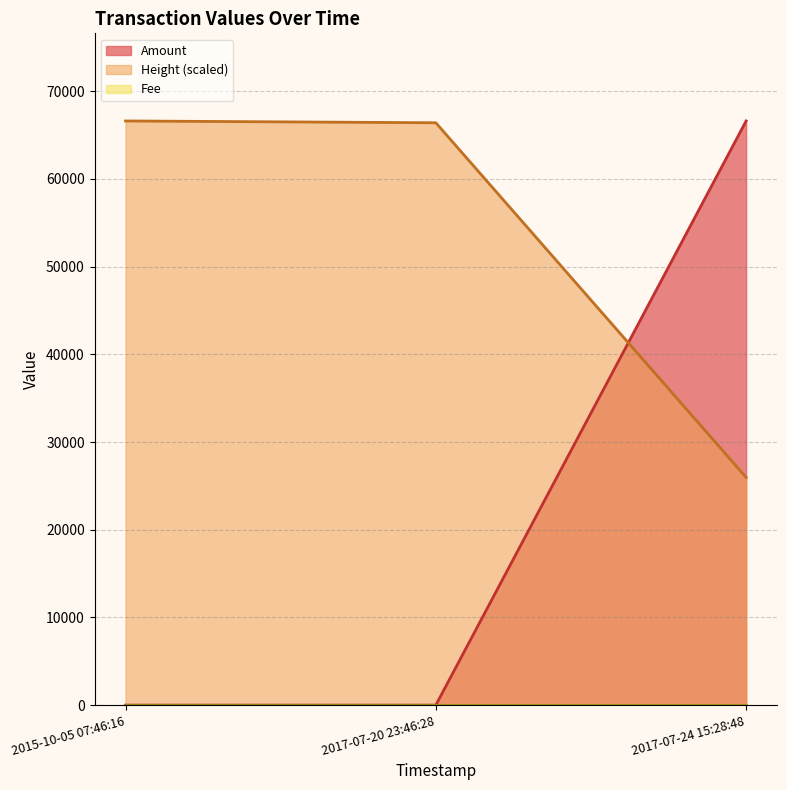

True or false: Height has a value of 66402.5 at 2017-07-20 23:46:28.

True